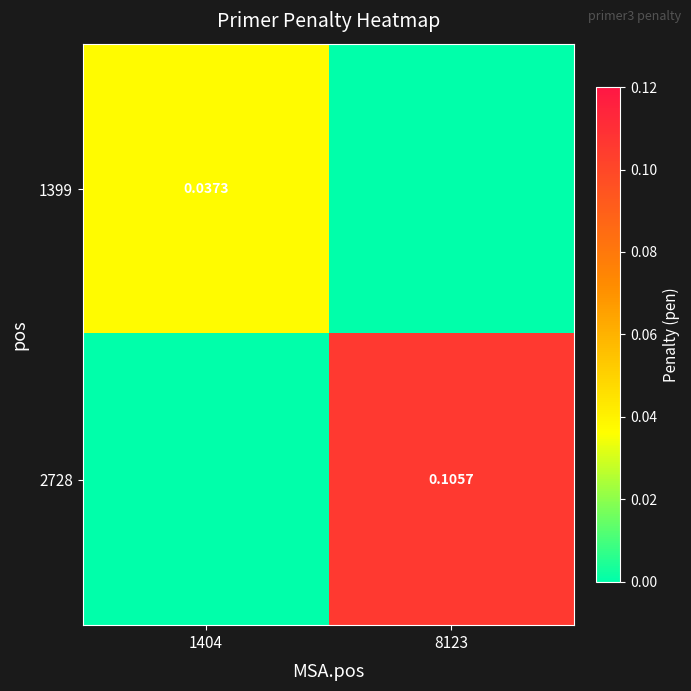

Is the value of 2728 at 8123 greater than the value of 1399 at 1404?

Yes